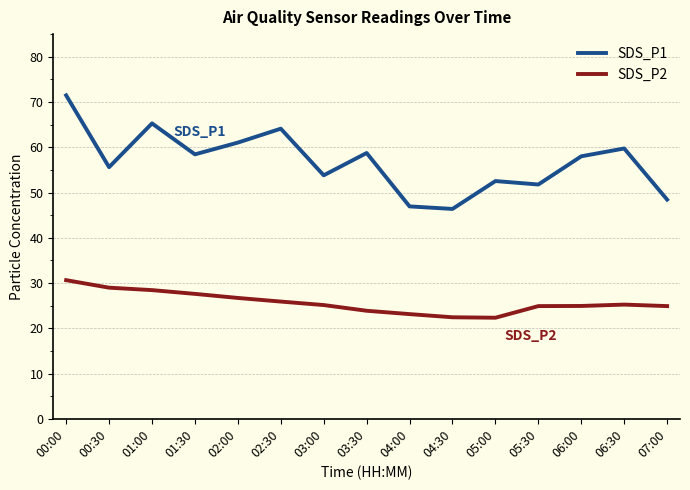

What is the highest value of the SDS_P1 series?

71.5